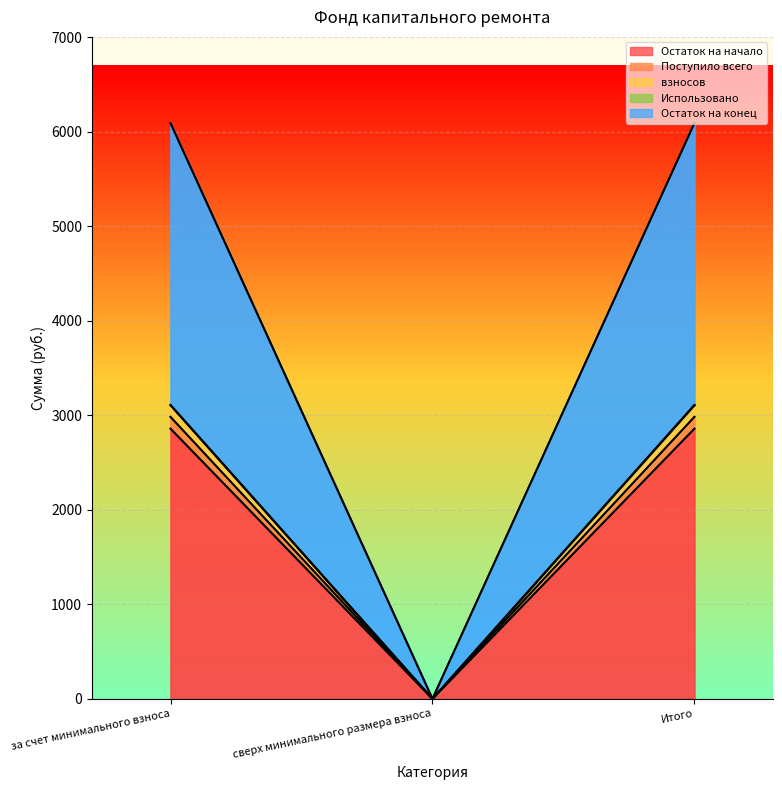

What is the difference between the maximum and minimum values in the Остаток на конец series?

2858.4